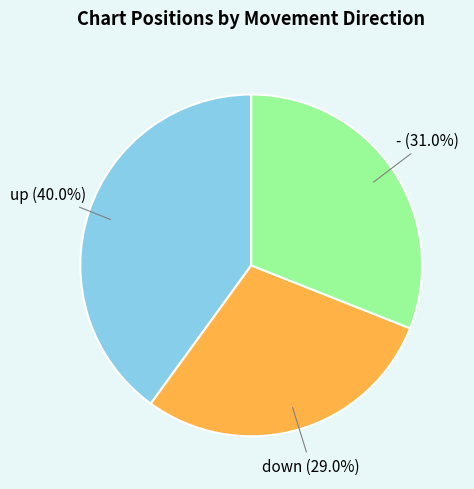

Is there a majority slice in this chart?

No